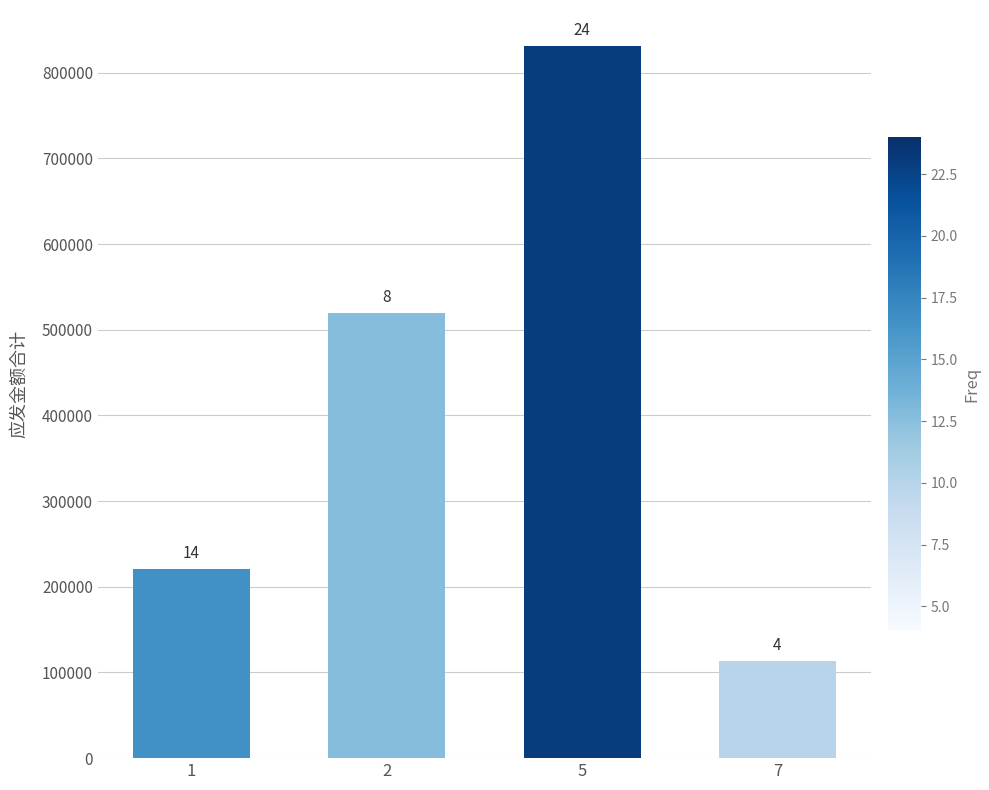

Reading left to right, transcribe all the data shown in this chart.

220780	520000	831750	113700